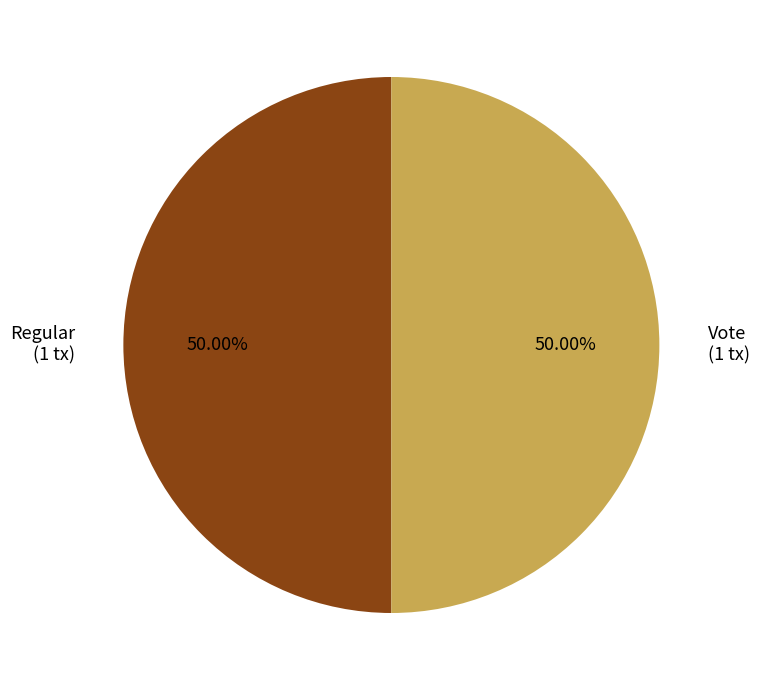

Is the sum of Vote (1 tx) and Regular (1 tx) greater than half?

Yes